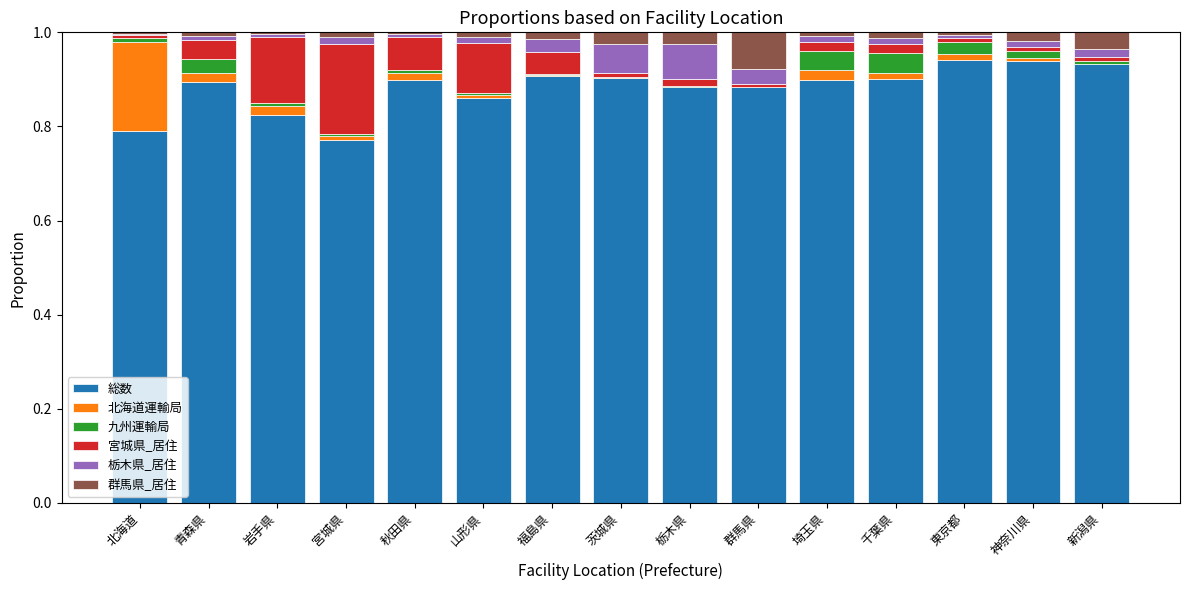

True or false: 宮城県_居住 has a value of 0.0 at 新潟県.

True